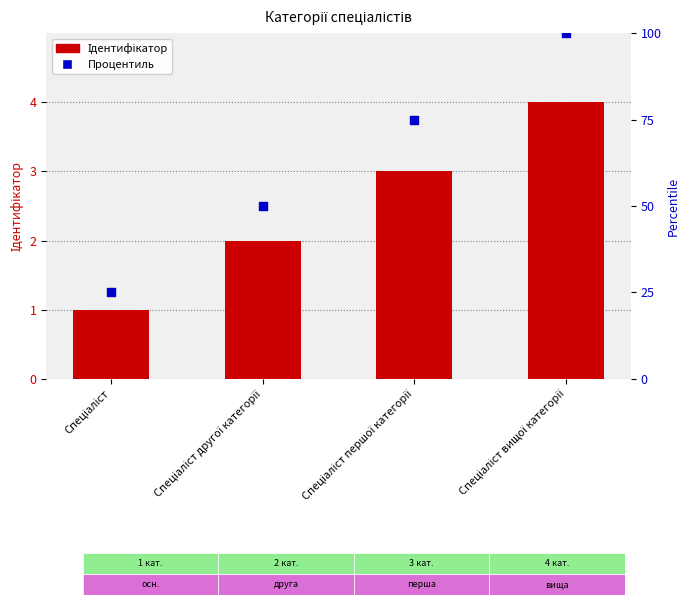

What is the total value across all series at Спеціаліст вищої категорії?

104